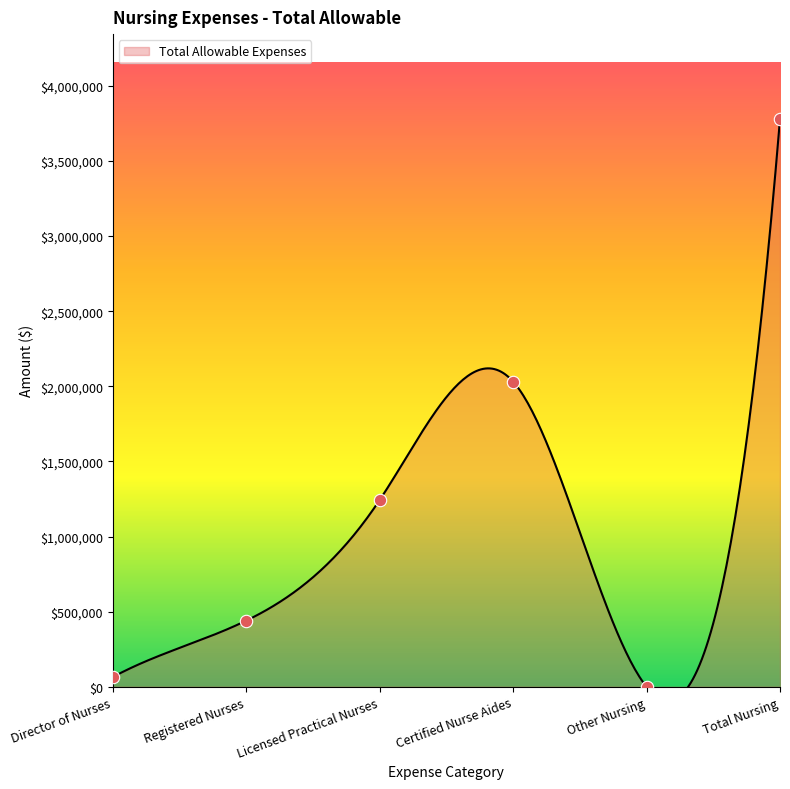

What is the change in value from Registered Nurses to Total Nursing?

+3337657